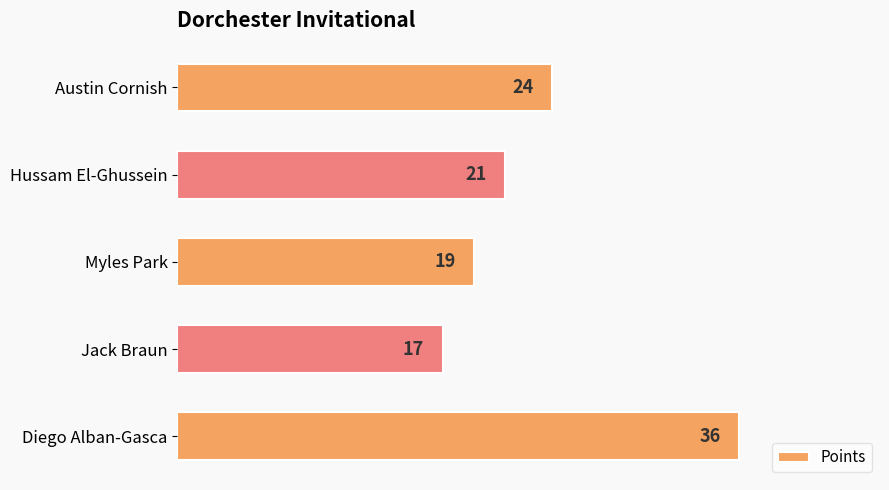

Reading top to bottom, list all the values displayed in this chart.

24	21	19	17	36